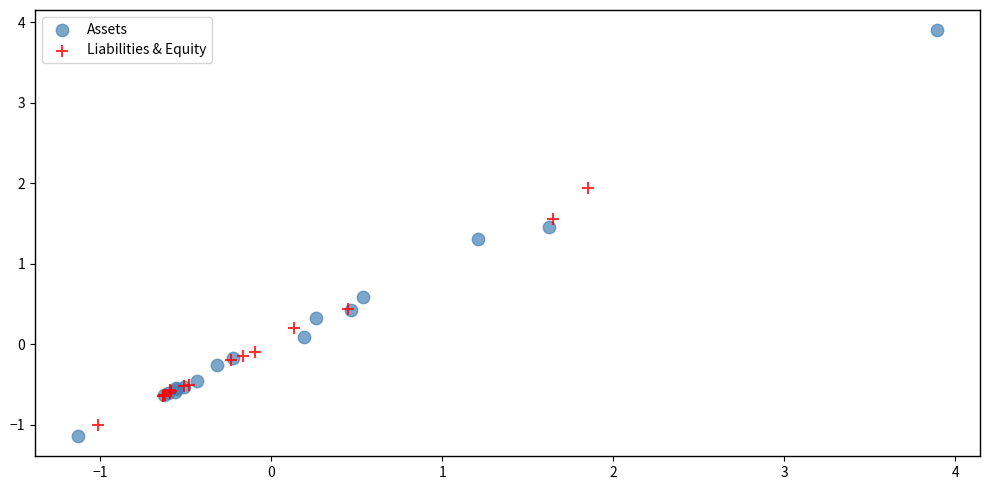

Which series reaches the maximum Y coordinate?

Assets